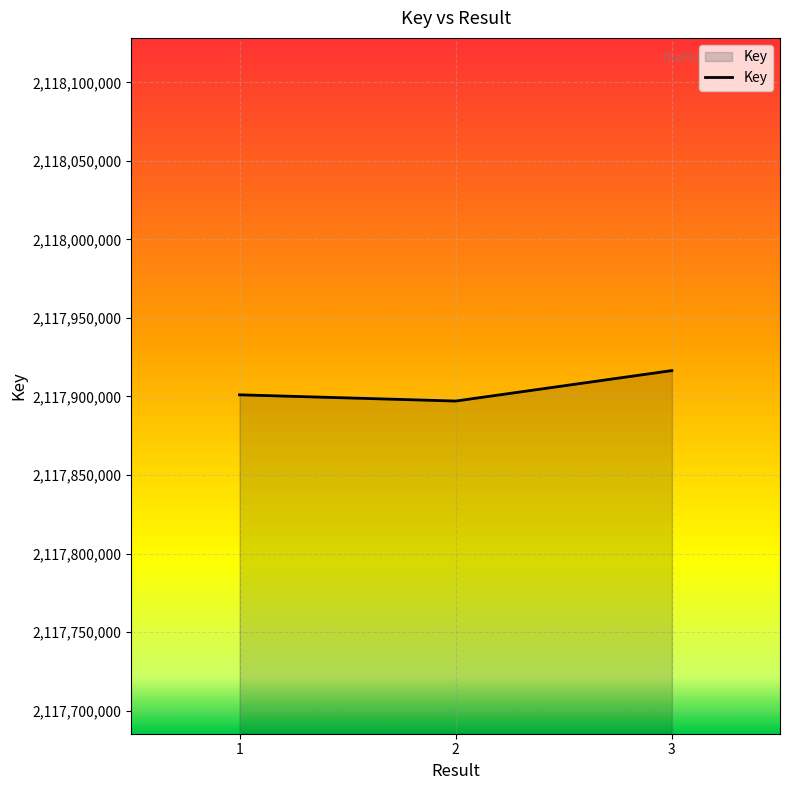

The chart shows a value of 2117897103 at 2. True or false?

True